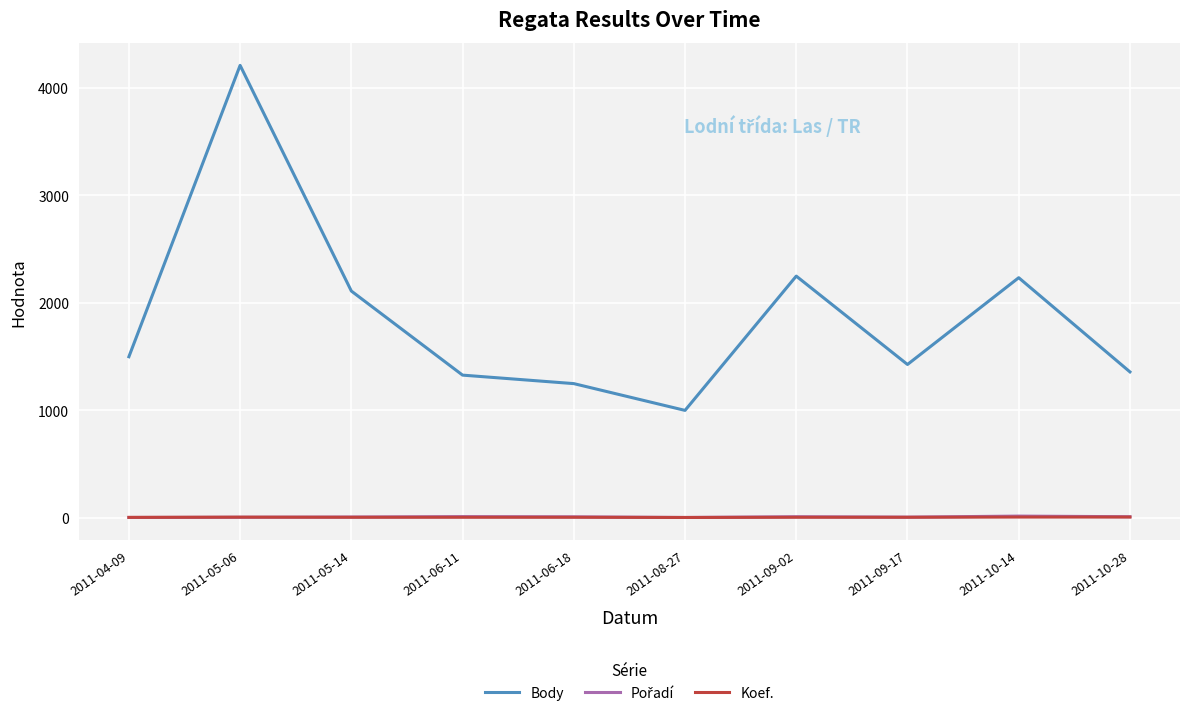

Count the Koef. values in the range 4 to 5.

6